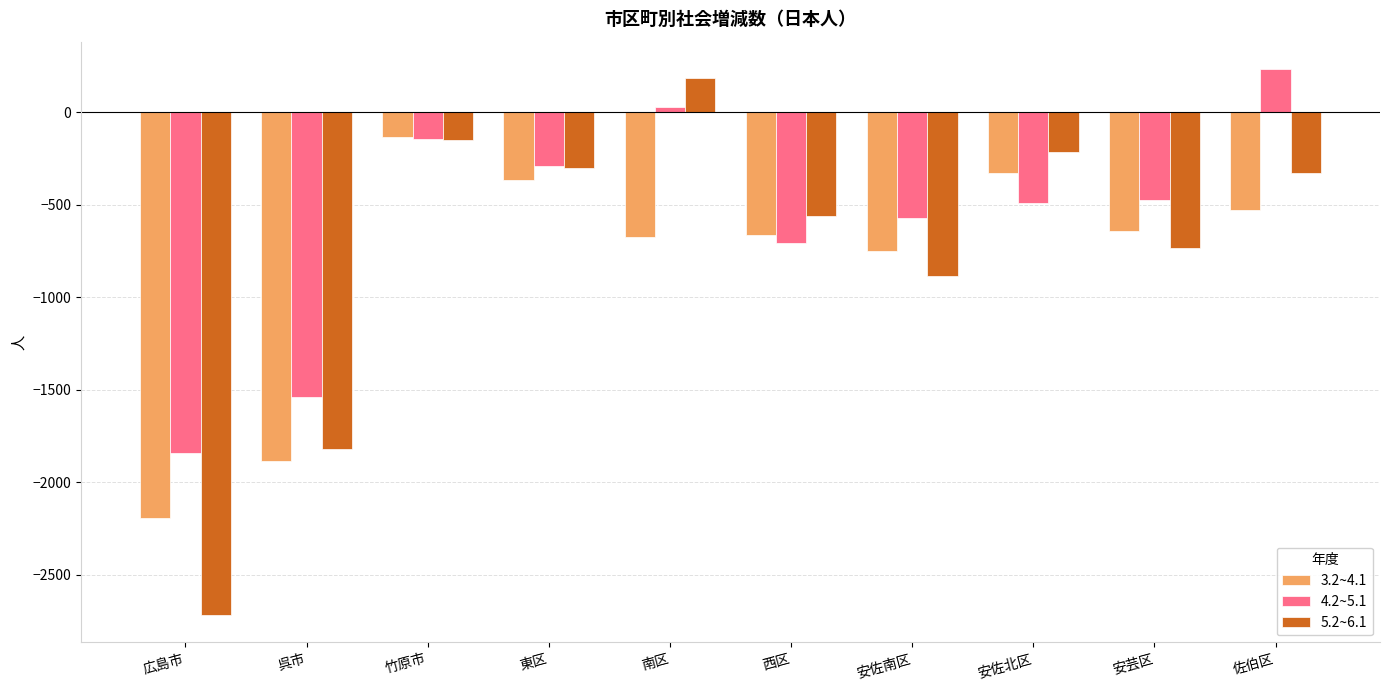

What is the sum of the 5.2~6.1 values at 竹原市 and 佐伯区?

-477